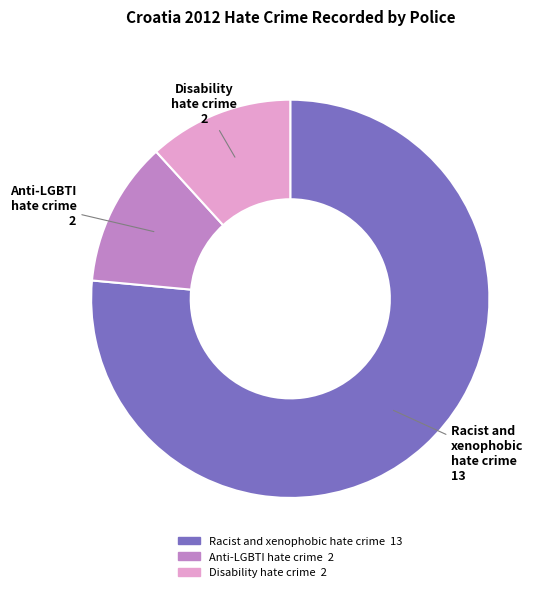

True or false: Disability hate crime accounts for 12% of the total.

True